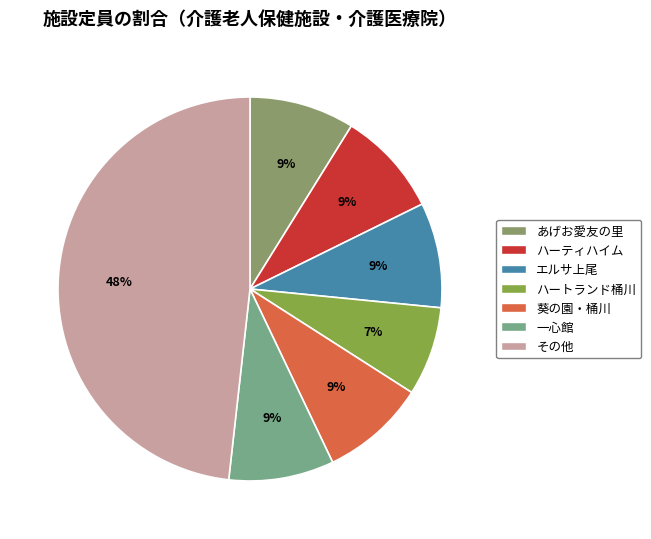

Count the number of slices in the pie.

7